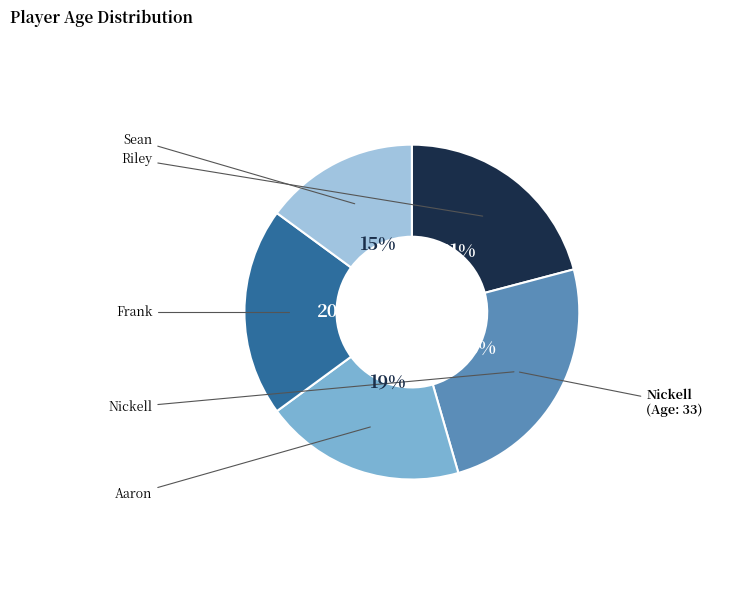

To the nearest percent, what is the difference between the largest and smallest slice percentages?

10%